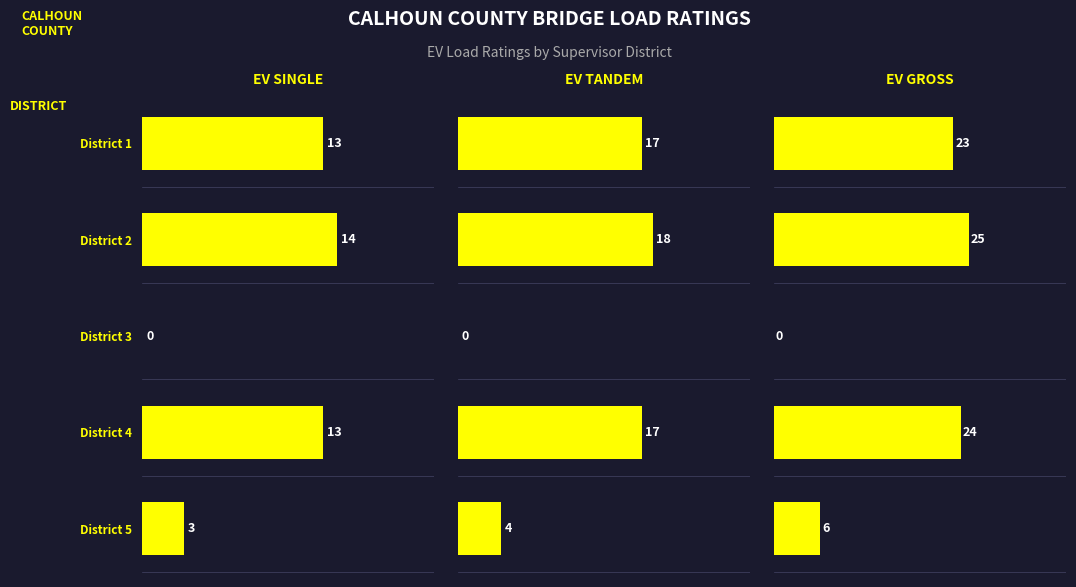

The EV Gross series shows 24 at District 4. True or false?

True